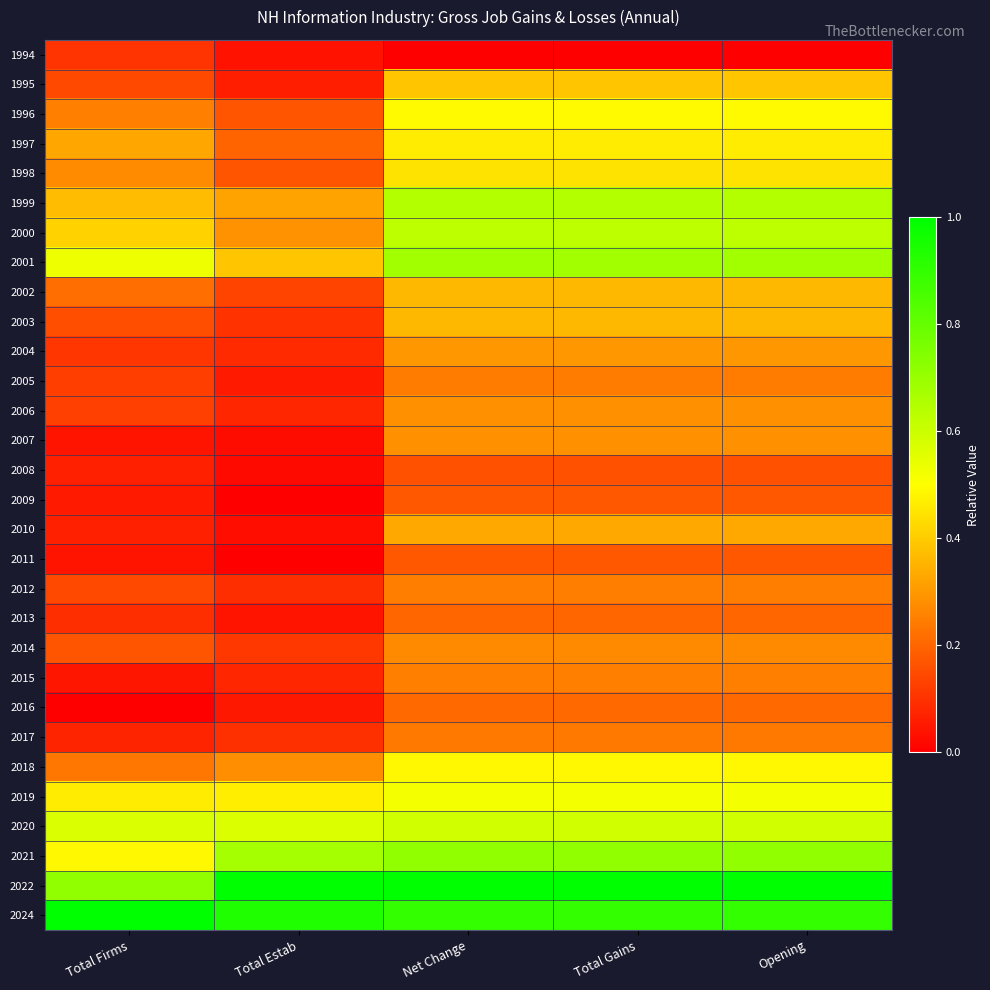

What is the difference between the highest and lowest values at Opening?

1.0